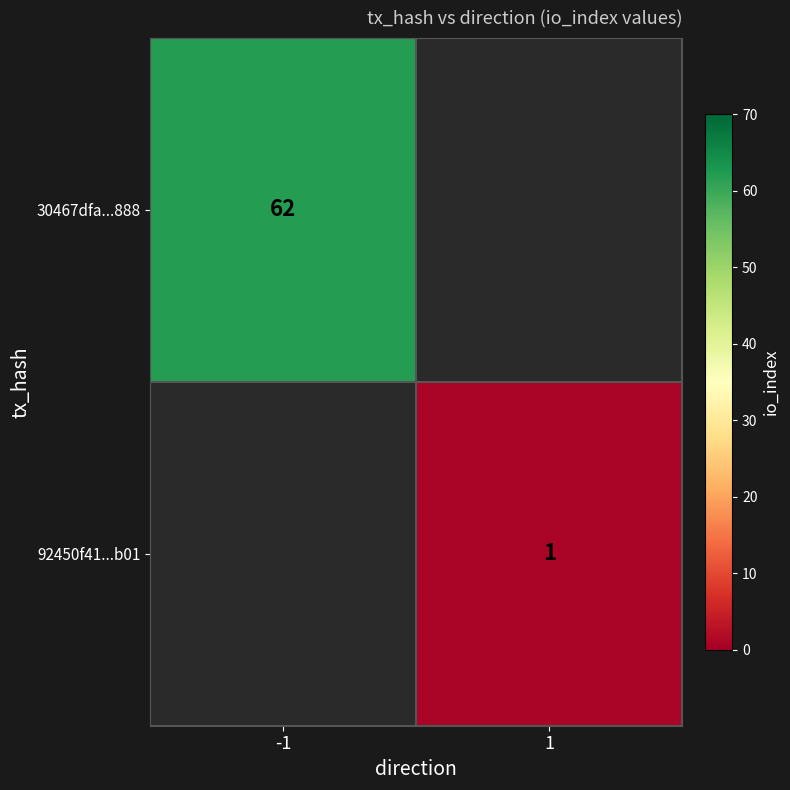

Is the value of 30467dfa...888 at -1 greater than the value of 92450f41...b01 at 1?

Yes